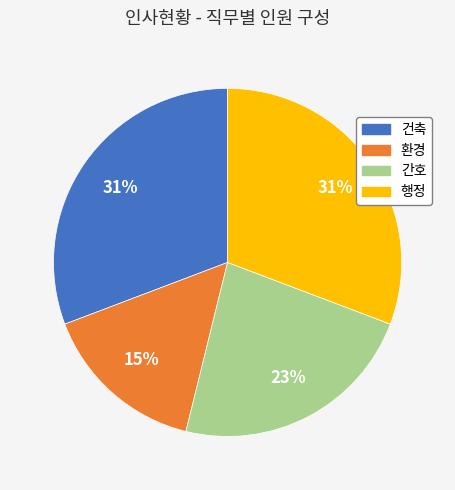

Does 건축 represent more than half of the total?

No